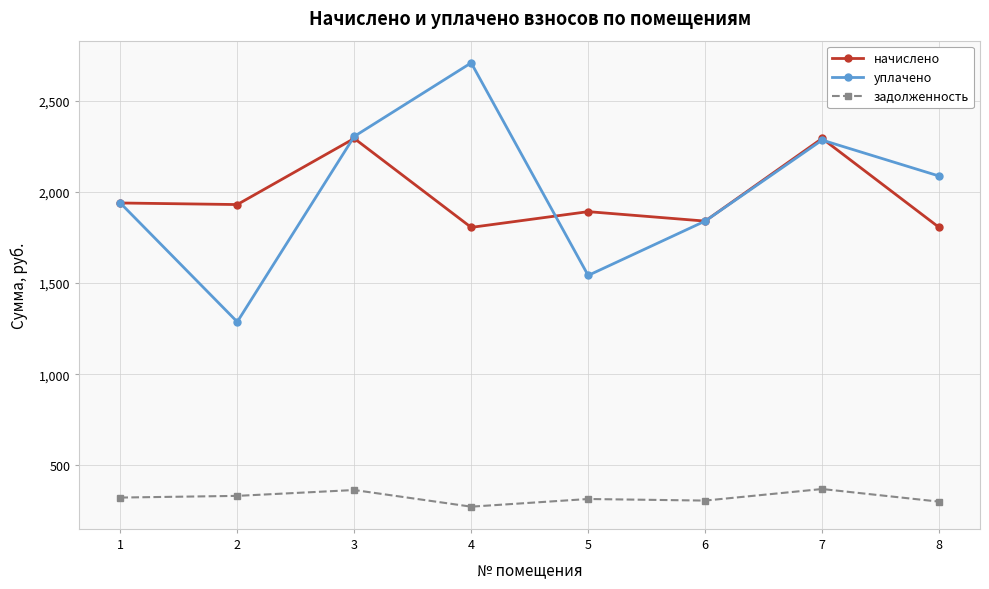

At how many categories does at least one series exceed 1589?

8